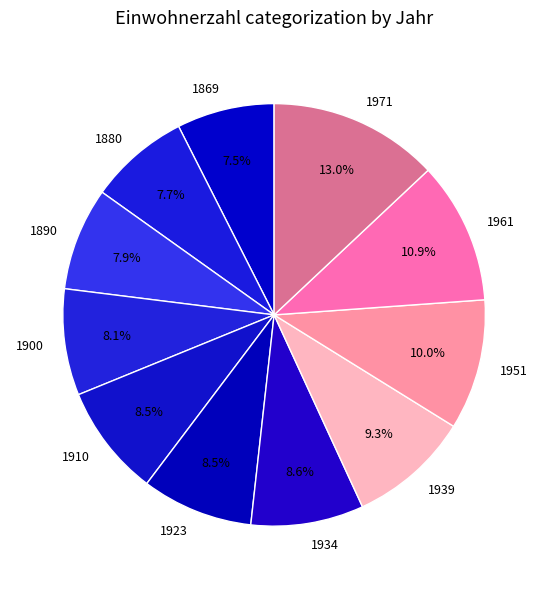

Combined, what portion of the pie is 1939 and 1971?

22.3%